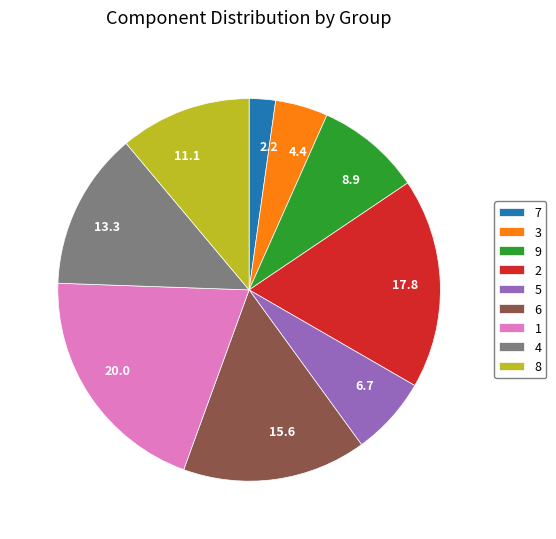

The 6 slice represents 3% of the pie. True or false?

False